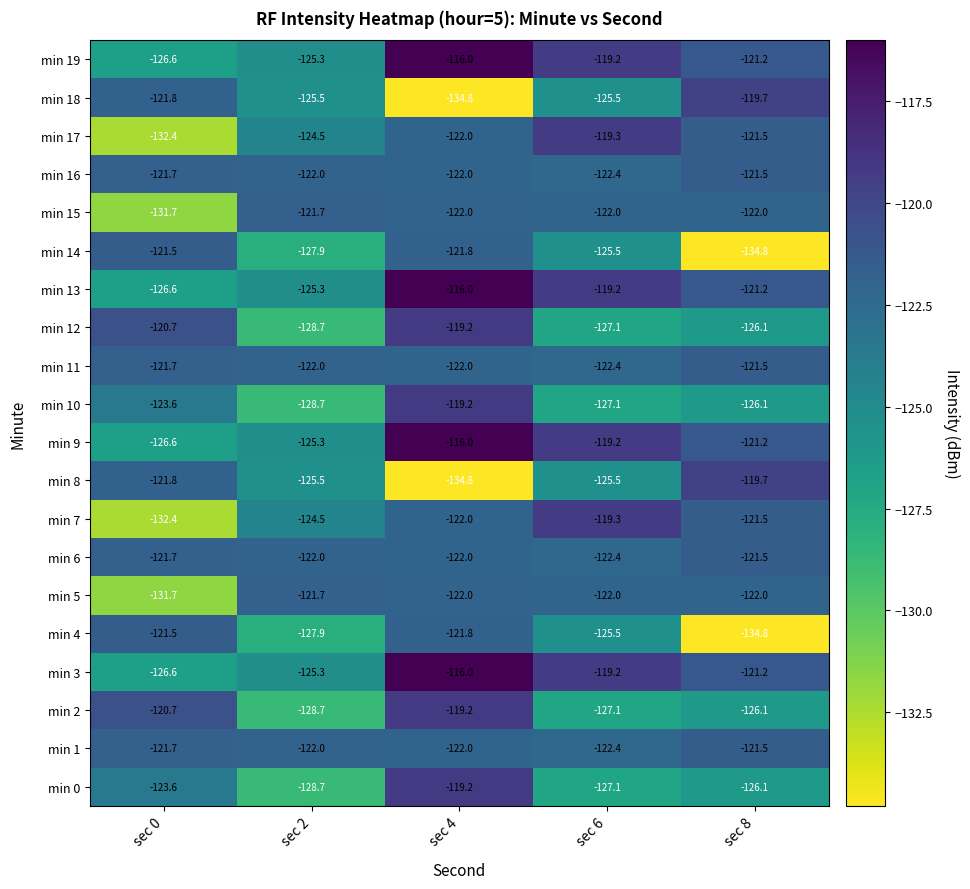

What is the average value of the min 10 series?

-124.9